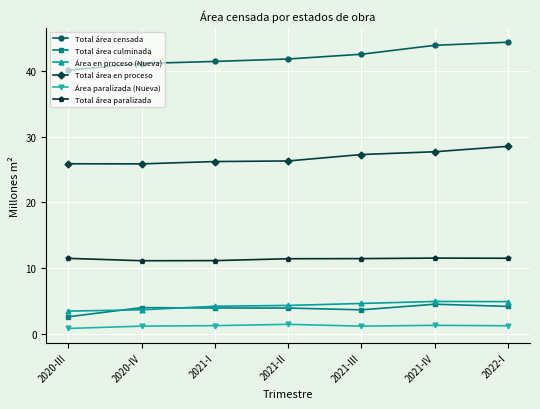

What is the label of the 2nd point from the right?

2021-IV